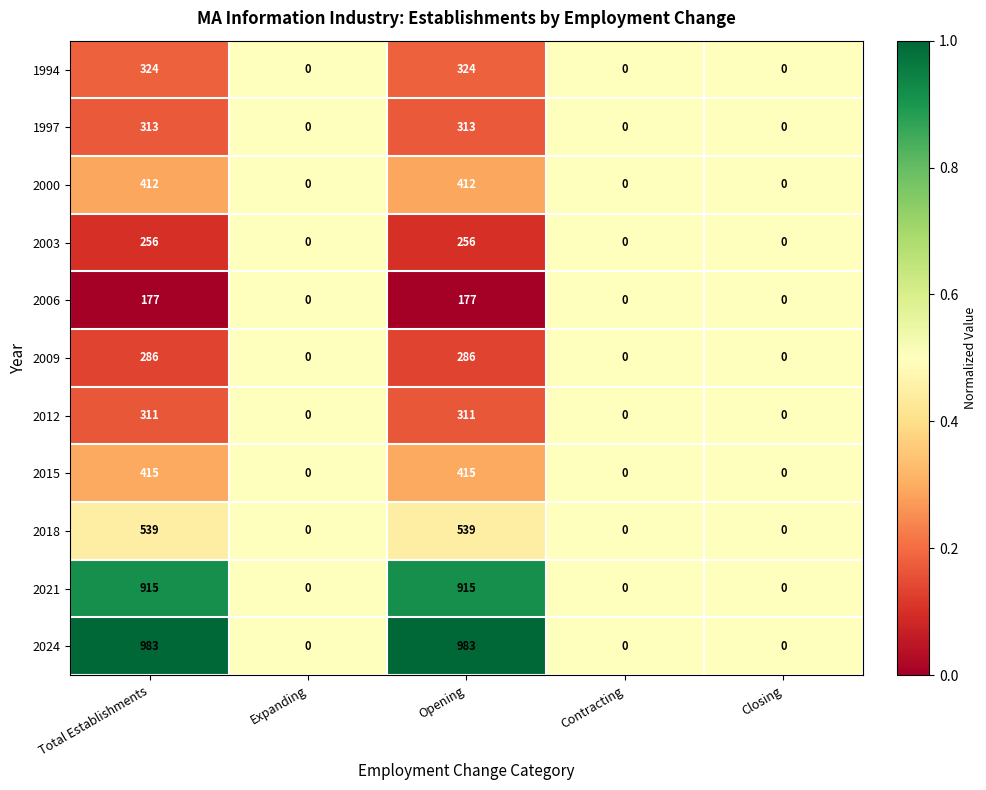

How many 1997 values are between 0 and 313?

5